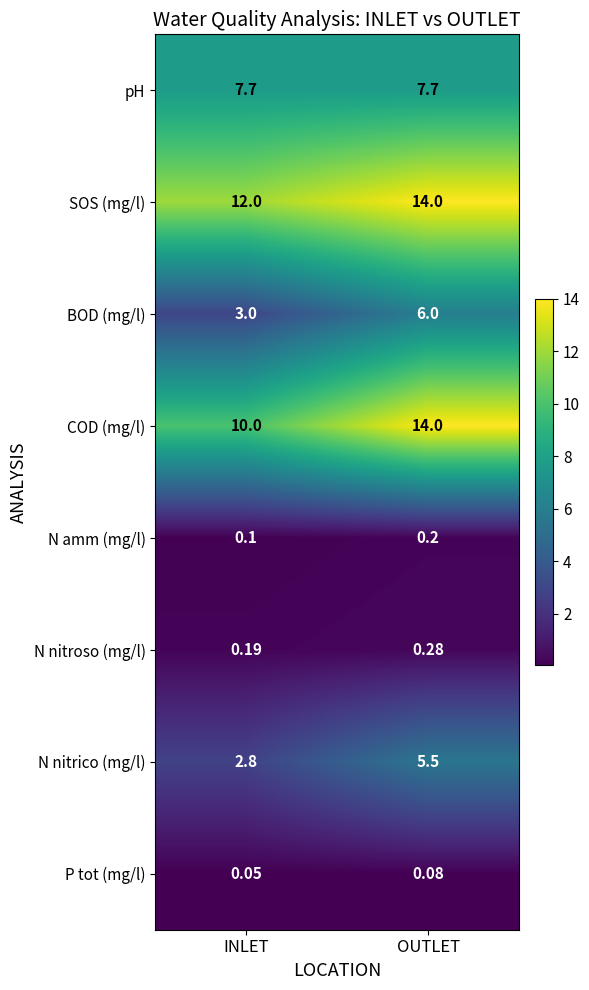

At which label is BOD (mg/l) closest to 4?

INLET